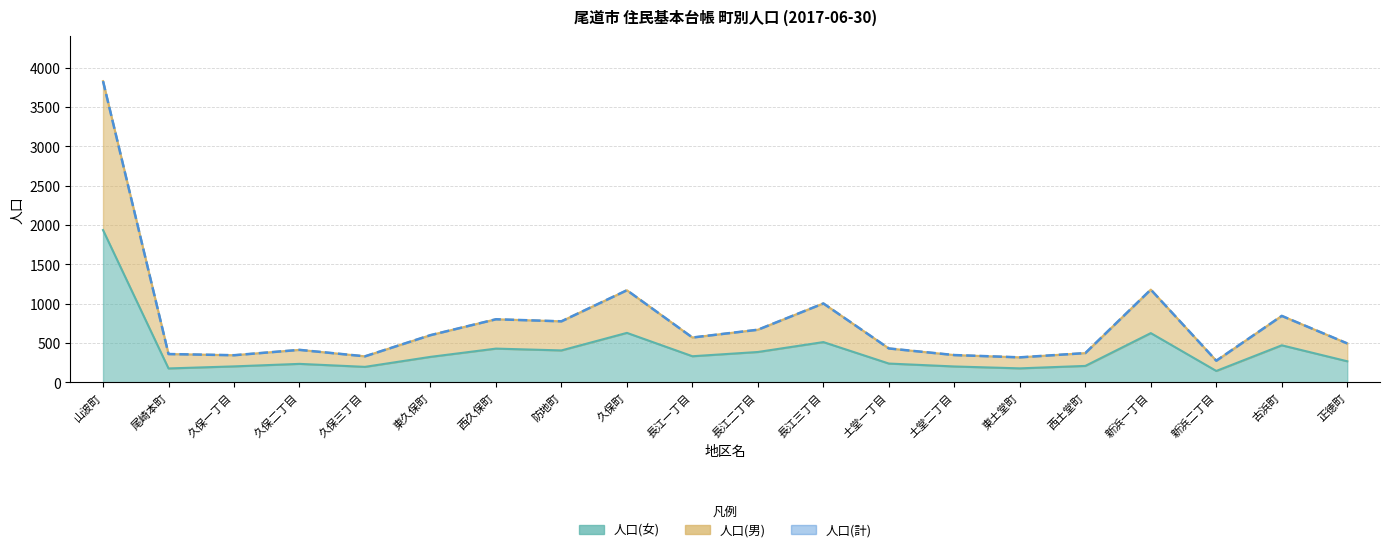

What are all the series names shown in the legend?

人口(計), 人口(男), 人口(女)